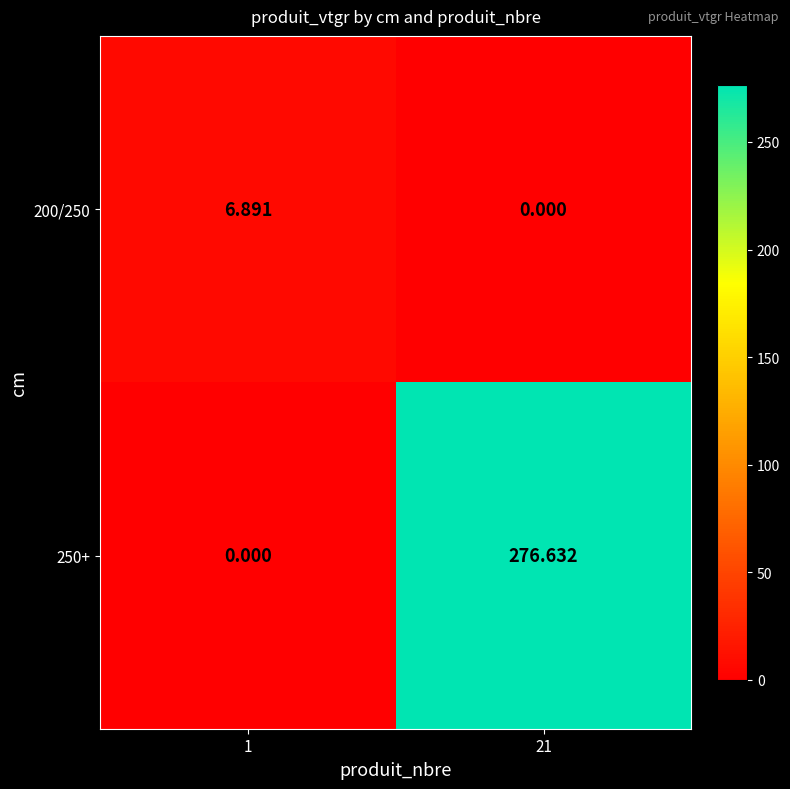

At how many categories does at least one series exceed 182?

1